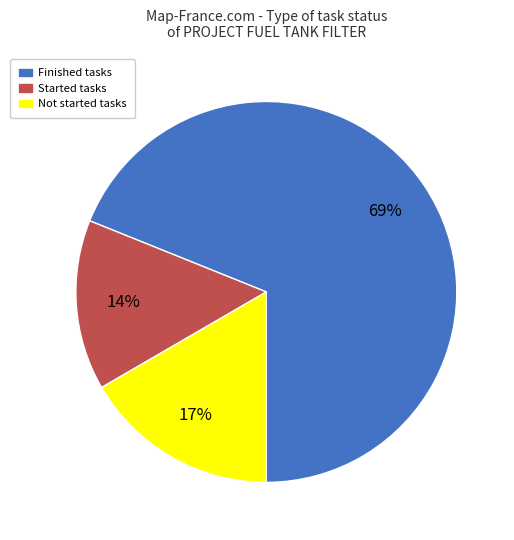

To the nearest percent, what is the average slice percentage?

33%